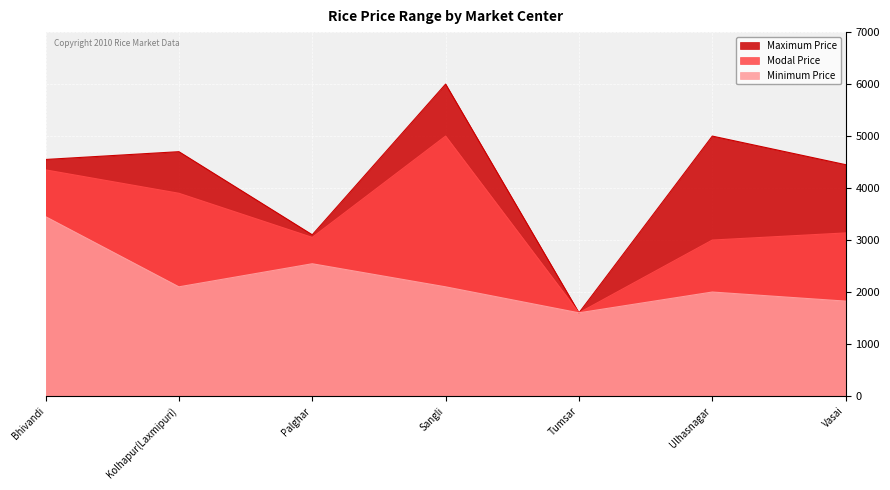

What is the difference between the second highest and minimum values in the Minimum Price series?

944